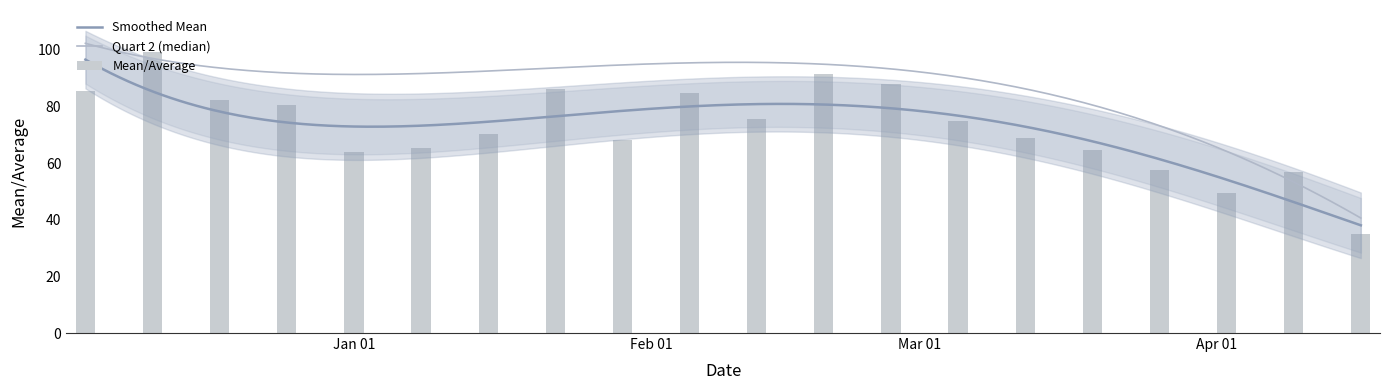

What is the difference between the second highest and minimum values in the Mean/Average series?

56.3